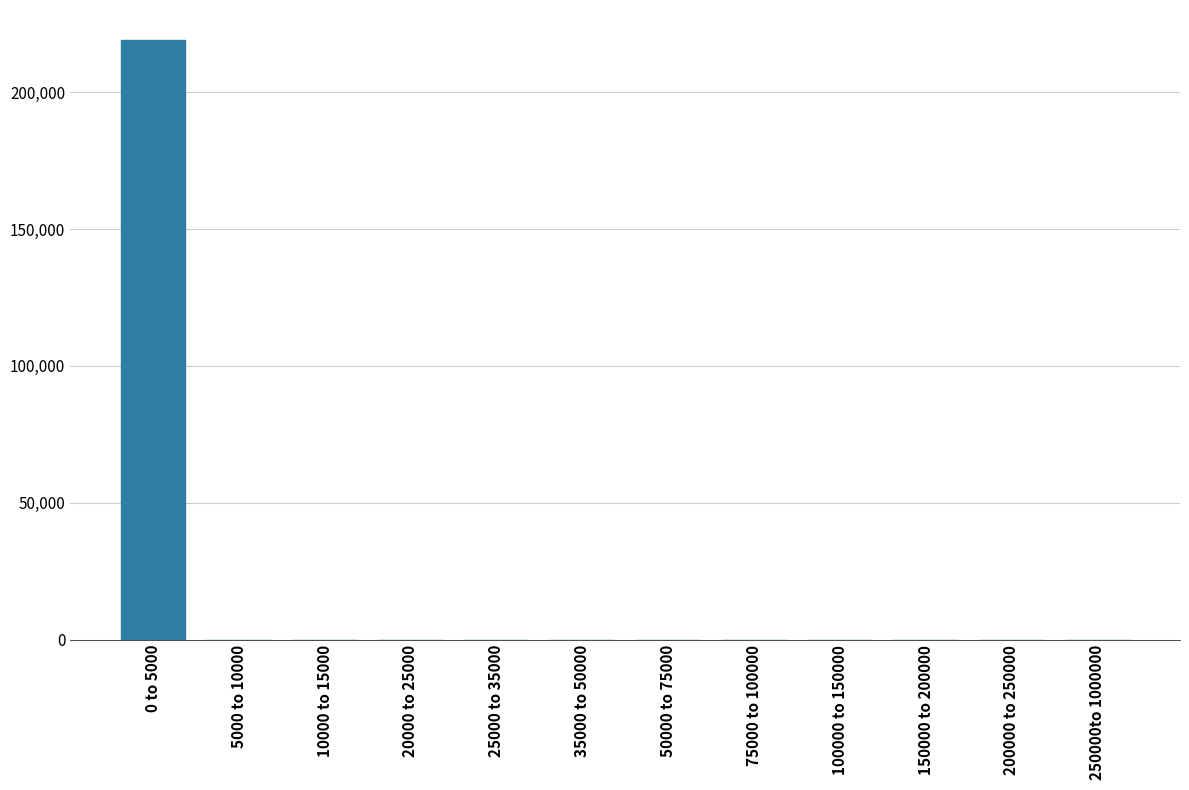

Reading right to left, extract all data points from this chart.

250000to 1000000=0	200000 to 250000=0	150000 to 200000=0	100000 to 150000=0	75000 to 100000=0	50000 to 75000=0	35000 to 50000=0	25000 to 35000=0	20000 to 25000=0	10000 to 15000=0	5000 to 10000=0	0 to 5000=219000